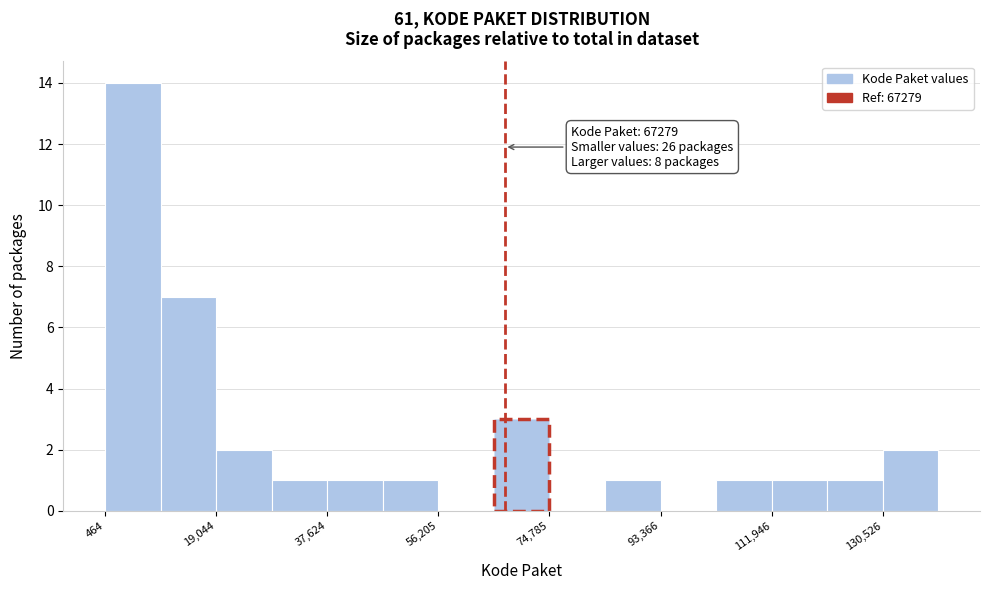

Over which range of the x-axis is the bar tallest?

0 to 10000